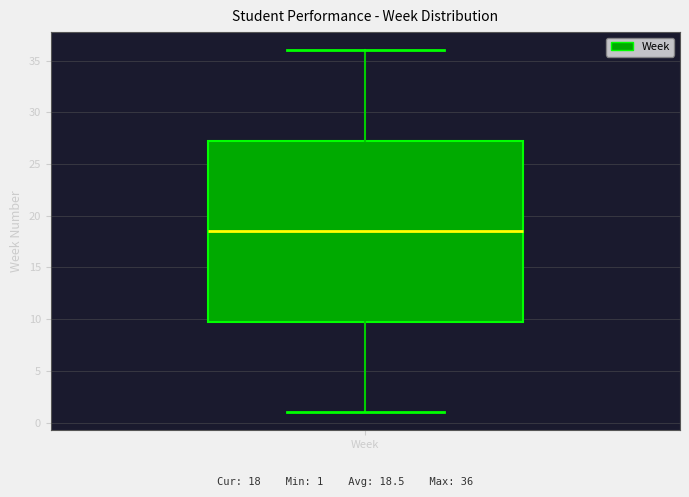

Read this box plot against the y-axis: the position of the median line, the range covered by the box, and the ends of both whiskers. The values are not printed on the chart, so give them approximately, as read against the axis.

median 18.5, box 10.0 to 27.5, whiskers 1.0 to 36.0